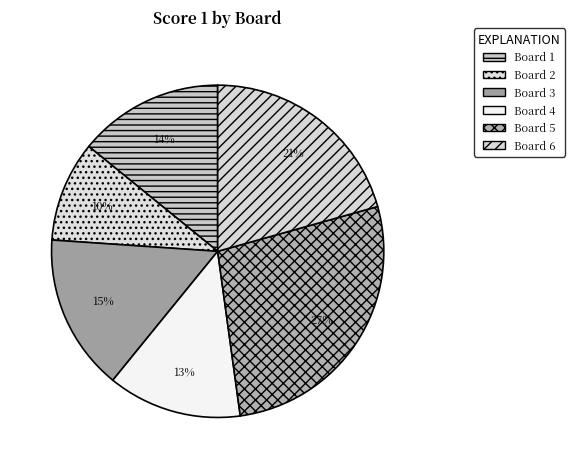

True or false: Board 2 accounts for 10% of the total.

True